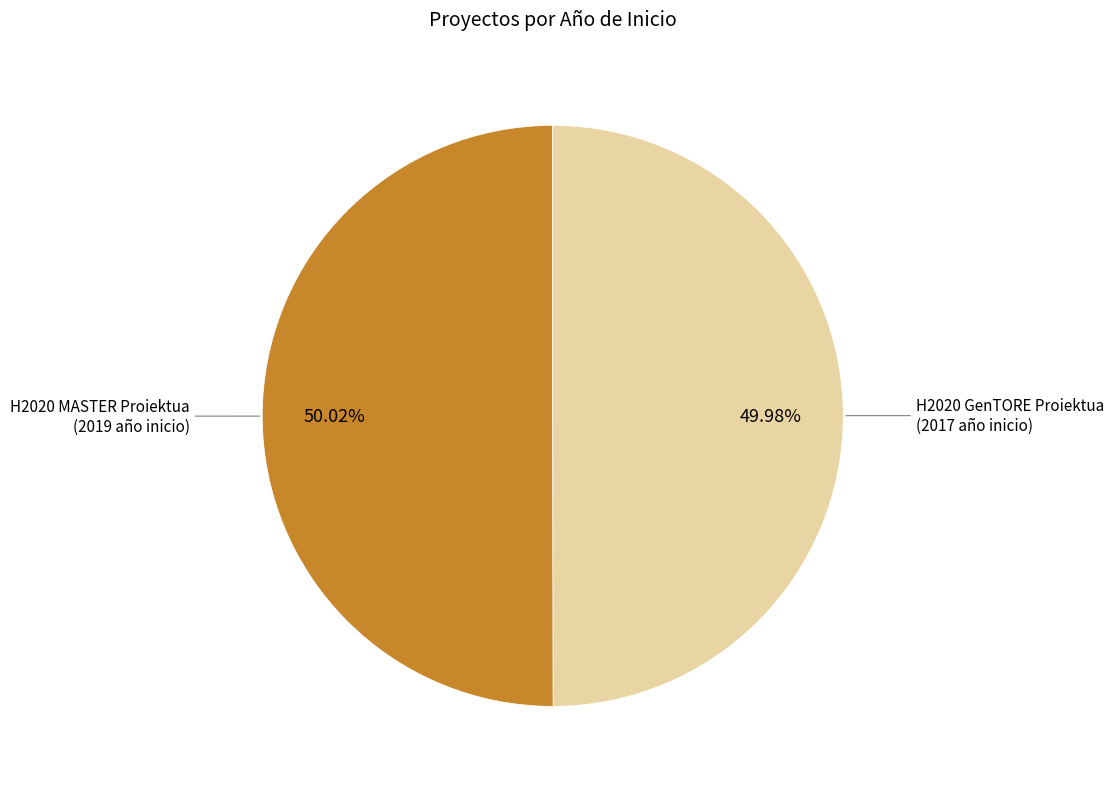

Is there a majority slice in this chart?

Yes